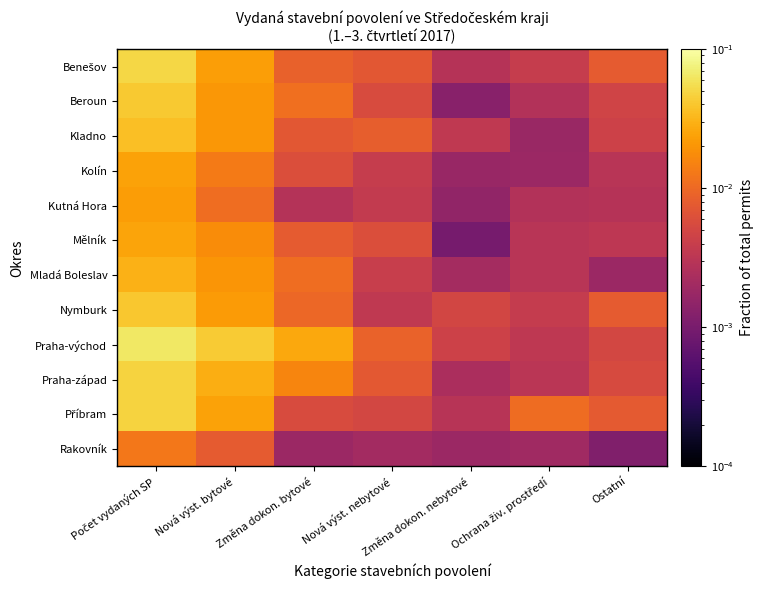

At which category does the chart reach its peak across all series?

Počet vydaných SP